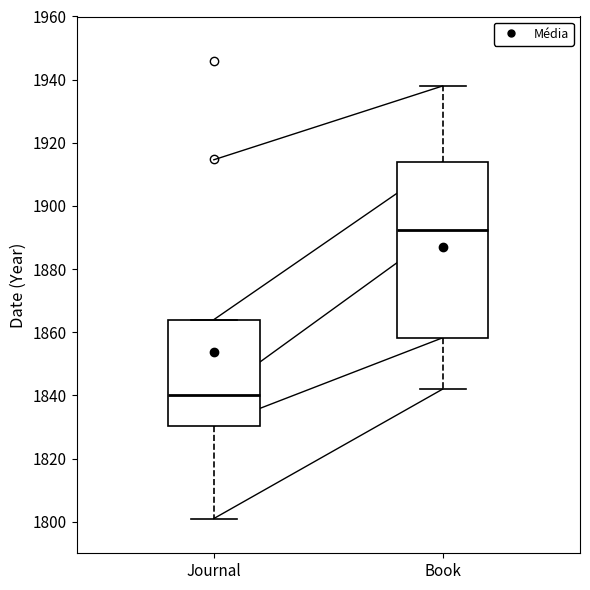

Reading left to right, transcribe this box plot: for each box, give where its median line is, the range the box spans, and where its two whiskers end, as read against the y-axis. The values are not printed on the chart, so give them approximately, as read against the axis.

Journal: median 1840, box 1830 to 1864, whiskers 1802 to 1864
Book: median 1892, box 1858 to 1914, whiskers 1842 to 1938